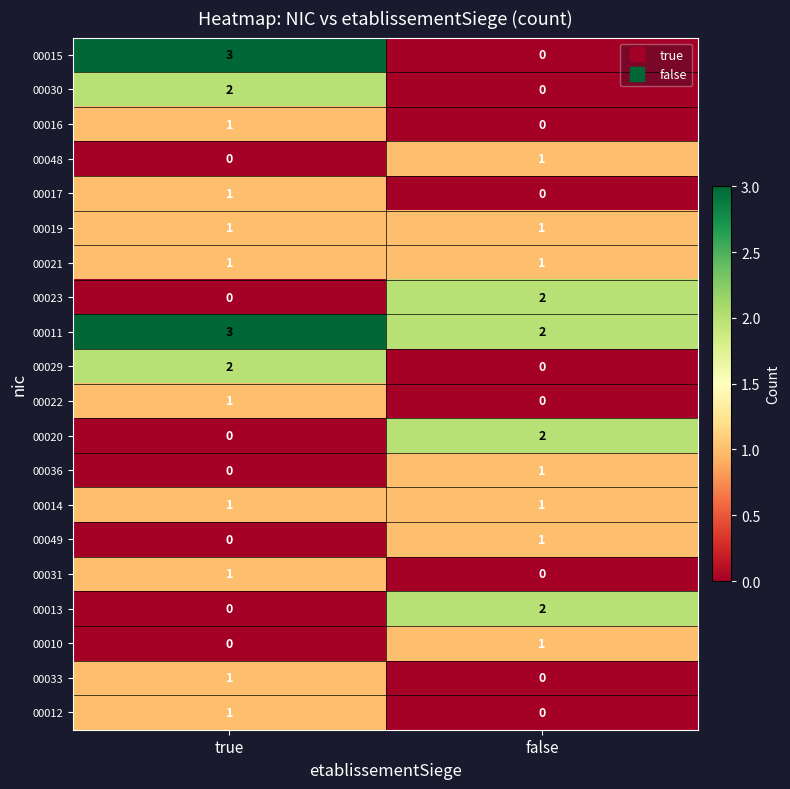

List the labels in order of 00033 value, smallest first.

false, true